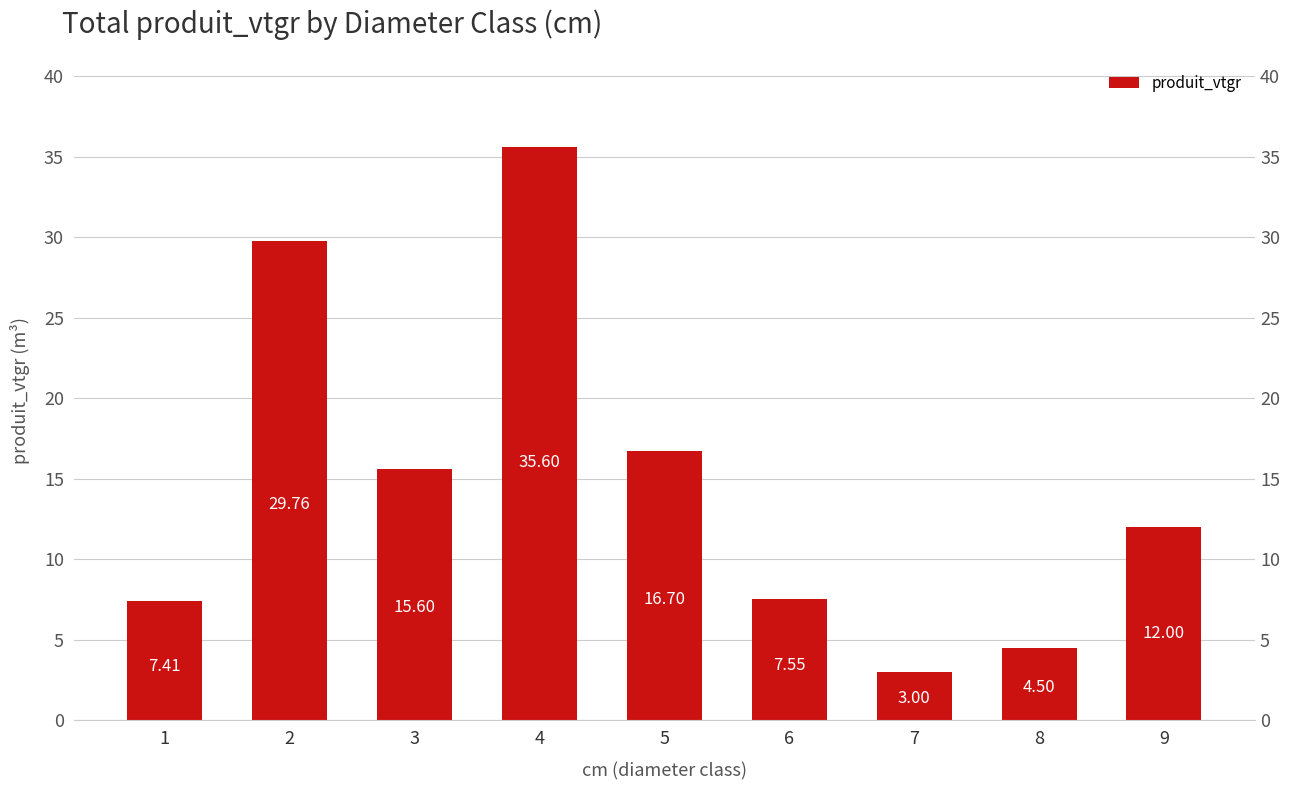

Rank the categories by value from highest to lowest.

4, 2, 5, 3, 9, 6, 1, 8, 7